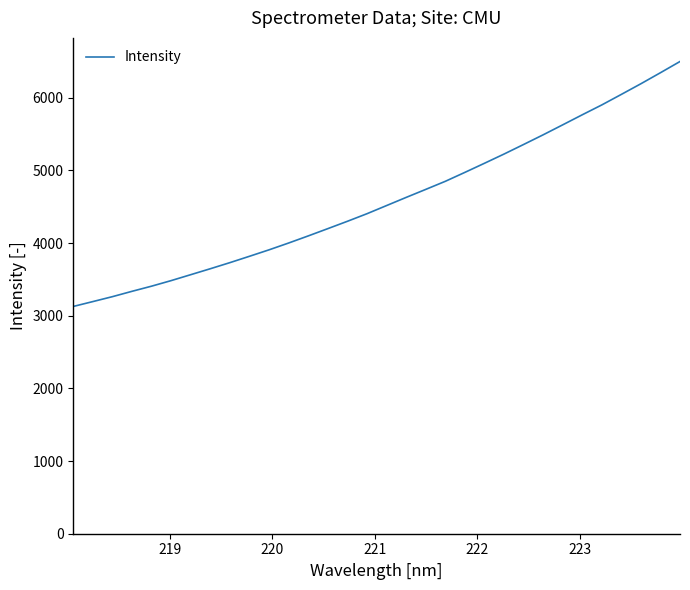

What is the maximum value shown in the chart?

6498.8